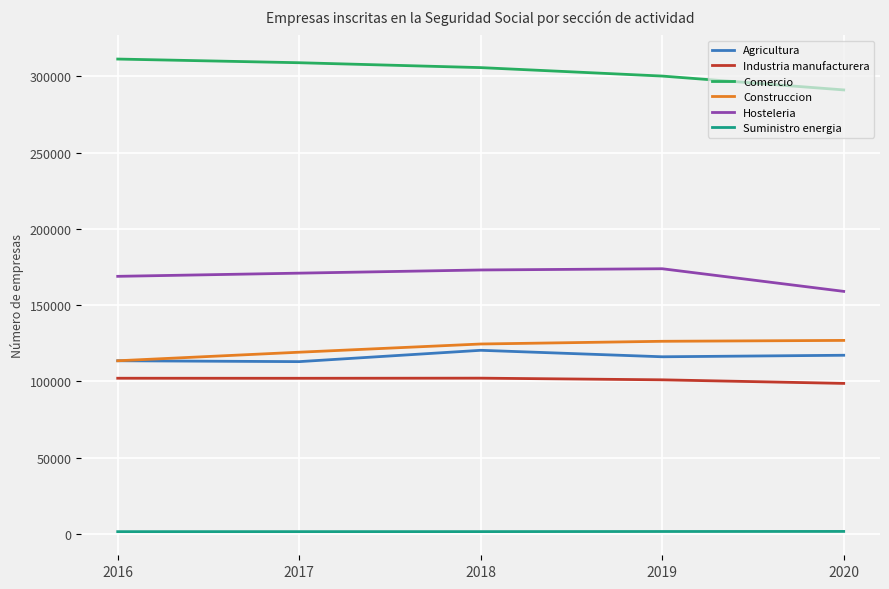

Read the Suministro energia value at 2018.

1474